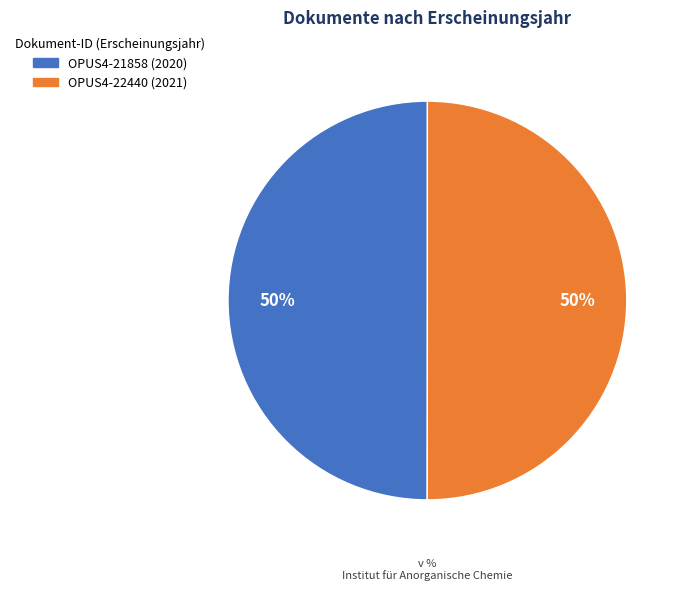

To the nearest percent, what portion does OPUS4-21858 represent?

50%